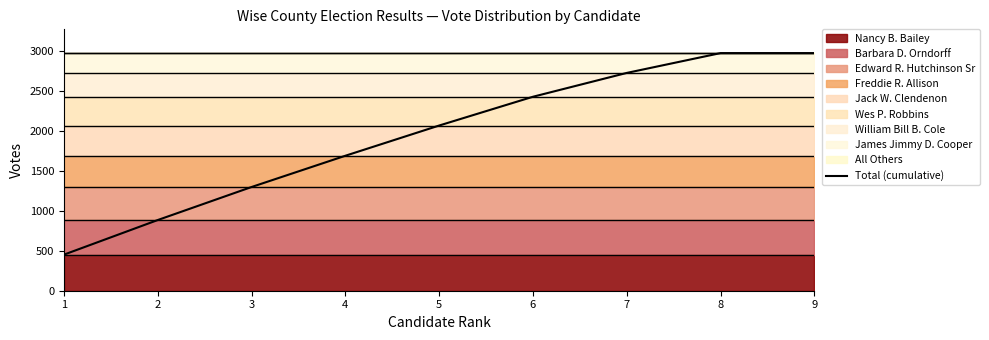

List the labels in order of value, smallest first.

1, 2, 3, 4, 5, 6, 7, 8, 9